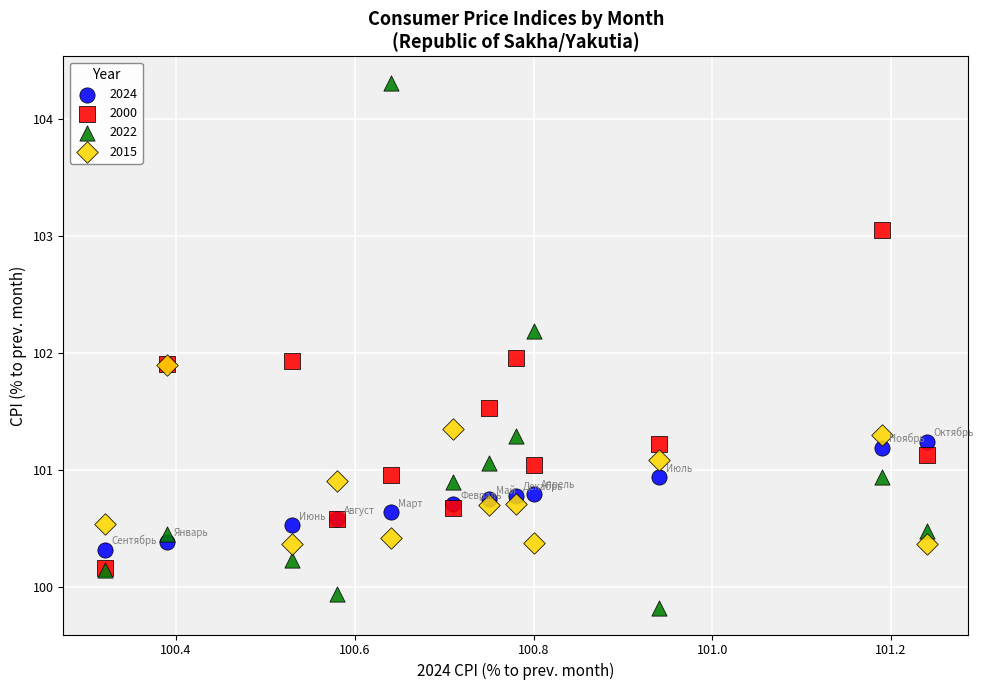

Which series contains the lowest Y value?

2022